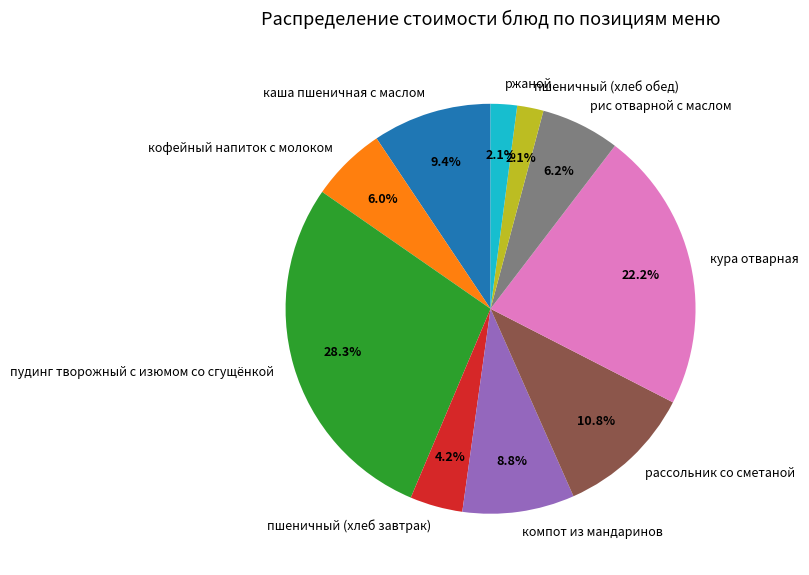

Is it true that кофейный напиток с молоком is 16% of the pie?

False